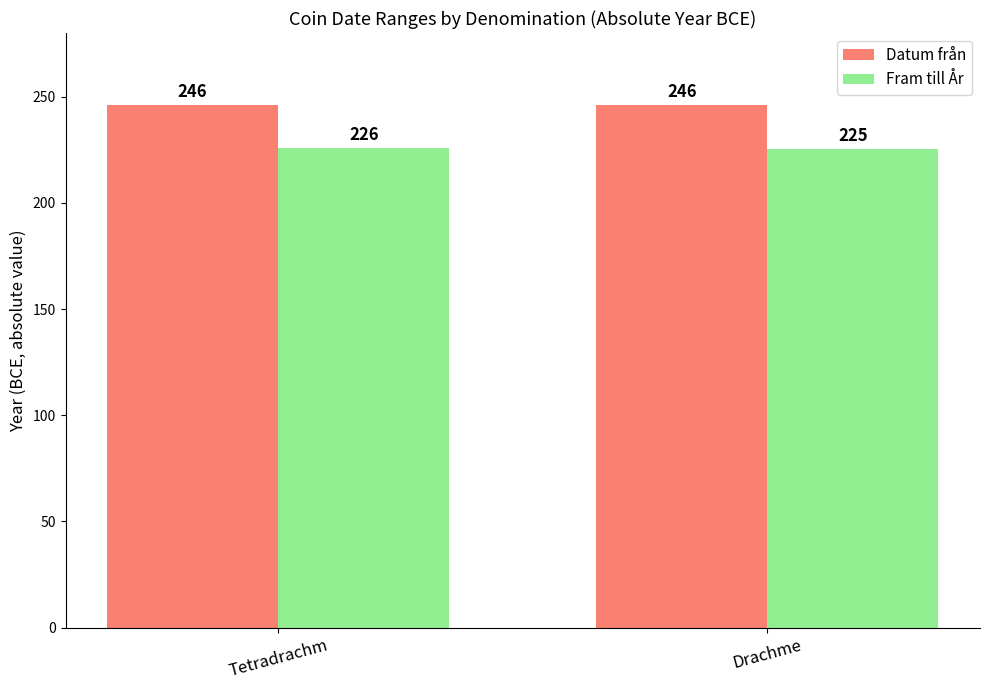

What is the maximum value shown in the chart?

246.0